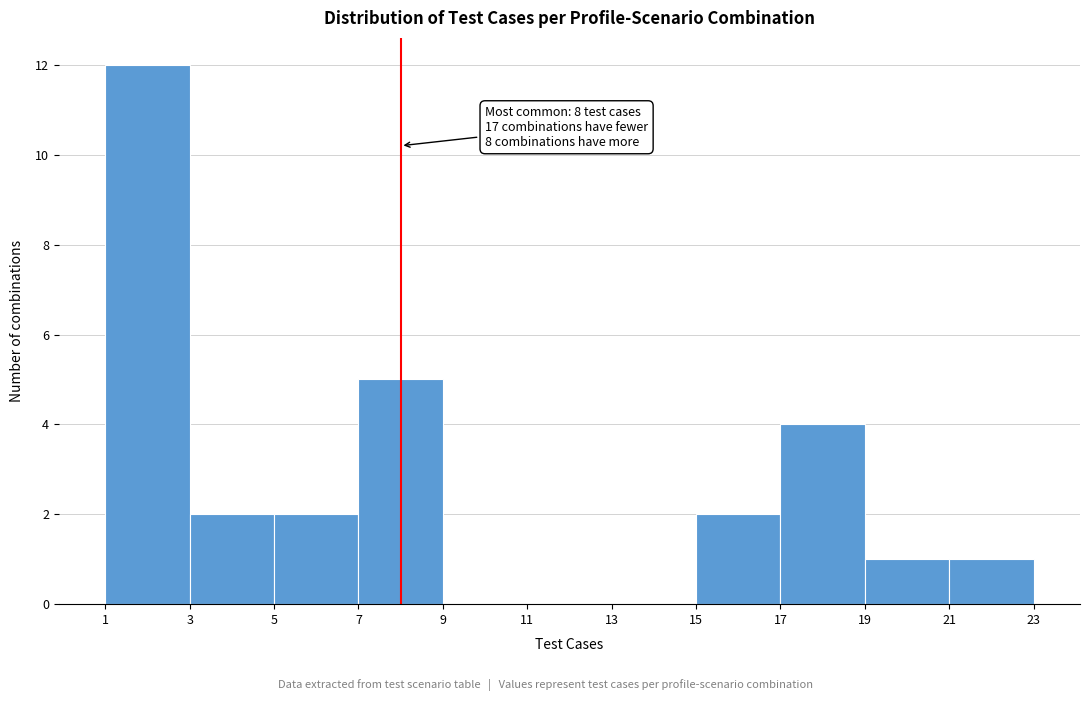

Over which range of the x-axis is the bar tallest?

1 to 3